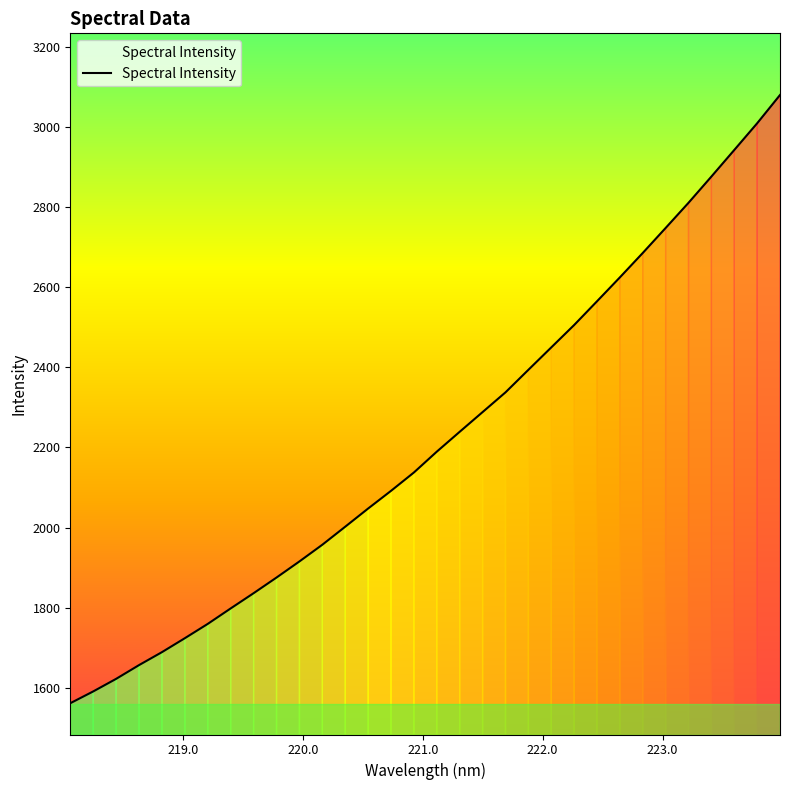

What is the difference between the maximum and minimum values?

1518.1